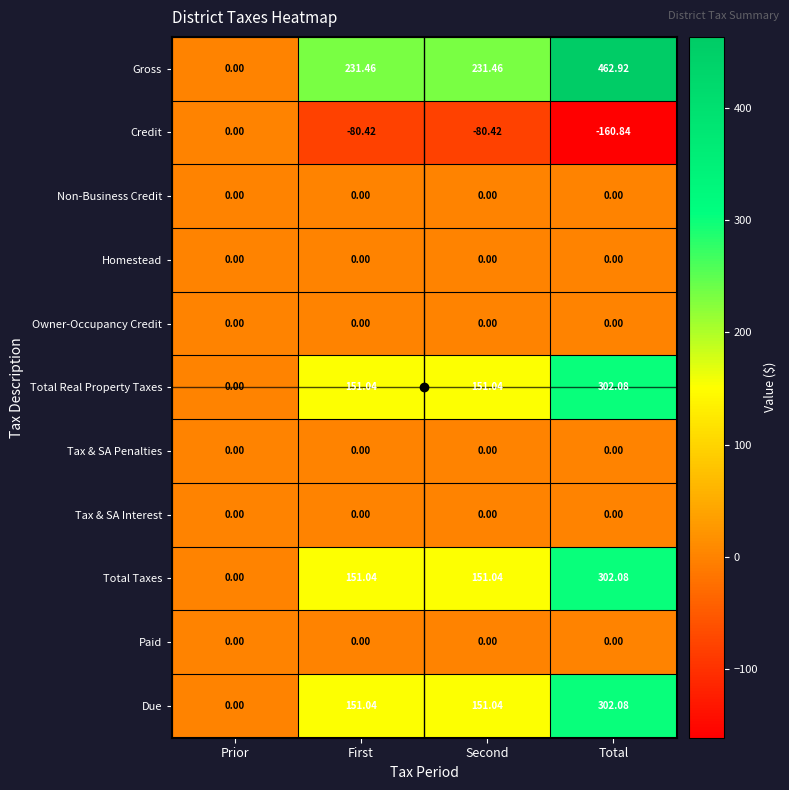

Where does the Gross series first go above 231?

First